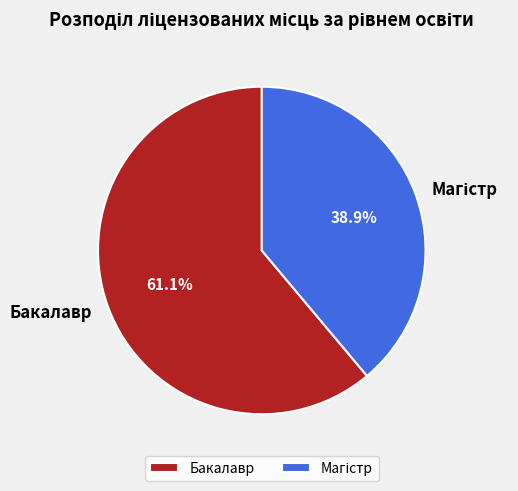

To the nearest percent, what portion does Бакалавр represent?

61%